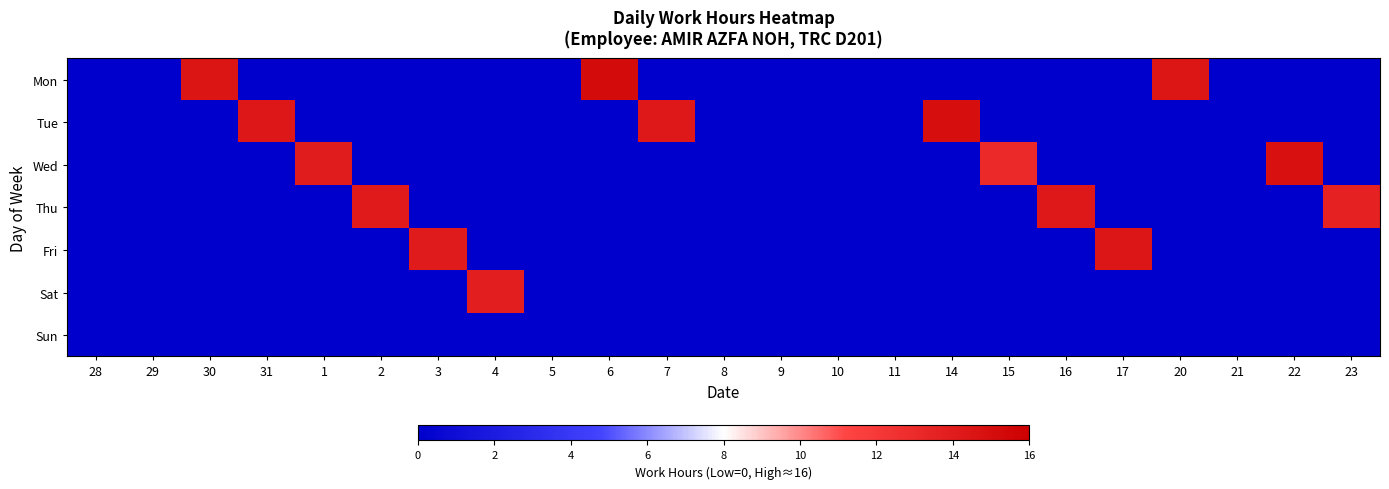

Reading left to right, transcribe all the data shown in this chart.

Mon: 28=0.0	29=0.0	30=14.5	31=0.0	1=0.0	2=0.0	3=0.0	4=0.0	5=0.0	6=15.1	7=0.0	8=0.0	9=0.0	10=0.0	11=0.0	14=0.0	15=0.0	16=0.0	17=0.0	20=14.5	21=0.0	22=0.0	23=0.0
Tue: 28=0.0	29=0.0	30=0.0	31=14.3	1=0.0	2=0.0	3=0.0	4=0.0	5=0.0	6=0.0	7=14.3	8=0.0	9=0.0	10=0.0	11=0.0	14=15.0	15=0.0	16=0.0	17=0.0	20=0.0	21=0.0	22=0.0	23=0.0
Wed: 28=0.0	29=0.0	30=0.0	31=0.0	1=13.9	2=0.0	3=0.0	4=0.0	5=0.0	6=0.0	7=0.0	8=0.0	9=0.0	10=0.0	11=0.0	14=0.0	15=13.0	16=0.0	17=0.0	20=0.0	21=0.0	22=14.8	23=0.0
Thu: 28=0.0	29=0.0	30=0.0	31=0.0	1=0.0	2=14.1	3=0.0	4=0.0	5=0.0	6=0.0	7=0.0	8=0.0	9=0.0	10=0.0	11=0.0	14=0.0	15=0.0	16=14.3	17=0.0	20=0.0	21=0.0	22=0.0	23=13.6
Fri: 28=0.0	29=0.0	30=0.0	31=0.0	1=0.0	2=0.0	3=14.0	4=0.0	5=0.0	6=0.0	7=0.0	8=0.0	9=0.0	10=0.0	11=0.0	14=0.0	15=0.0	16=0.0	17=14.4	20=0.0	21=0.0	22=0.0	23=0.0
Sat: 28=0.0	29=0.0	30=0.0	31=0.0	1=0.0	2=0.0	3=0.0	4=13.8	5=0.0	6=0.0	7=0.0	8=0.0	9=0.0	10=0.0	11=0.0	14=0.0	15=0.0	16=0.0	17=0.0	20=0.0	21=0.0	22=0.0	23=0.0
Sun: 28=0.0	29=0.0	30=0.0	31=0.0	1=0.0	2=0.0	3=0.0	4=0.0	5=0.0	6=0.0	7=0.0	8=0.0	9=0.0	10=0.0	11=0.0	14=0.0	15=0.0	16=0.0	17=0.0	20=0.0	21=0.0	22=0.0	23=0.0